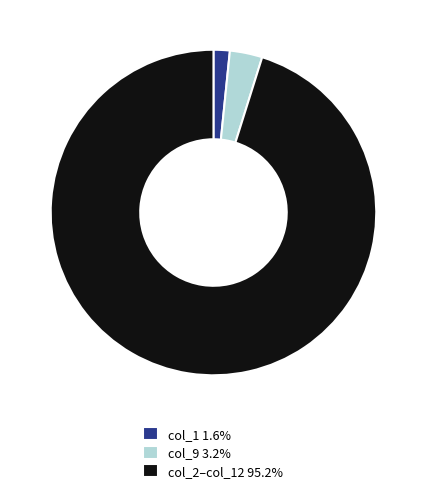

Combined, do col_2–col_12 95.2% and col_1 1.6% account for over 50%?

Yes